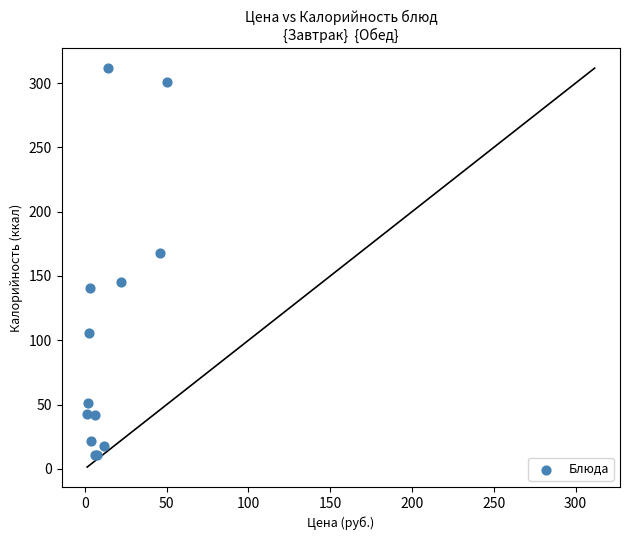

What Y value in the scatter plot is closest to 161?

167.5